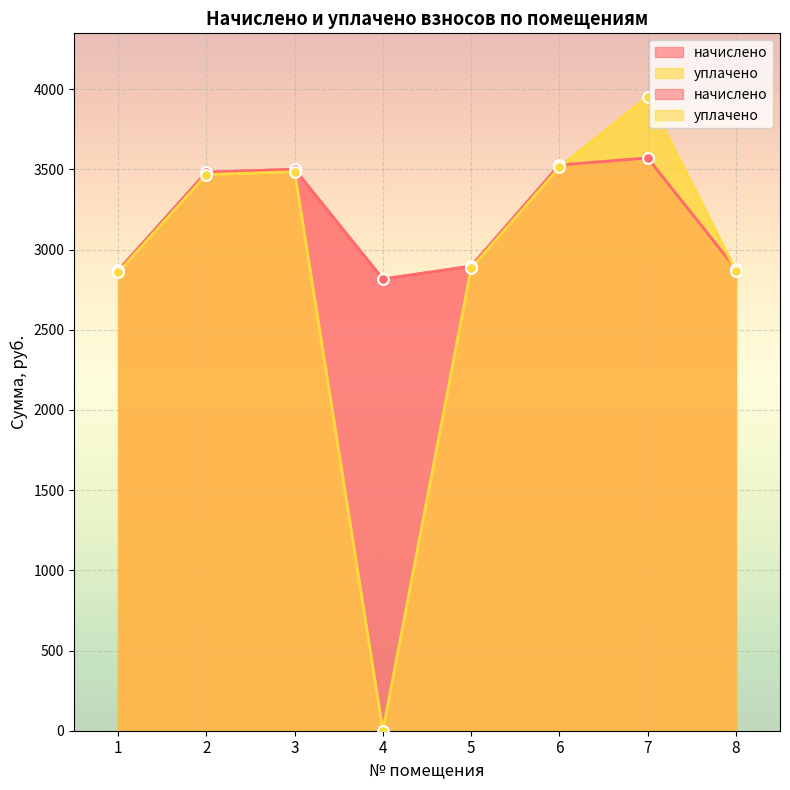

What are all the series names shown in the legend?

начислено, уплачено